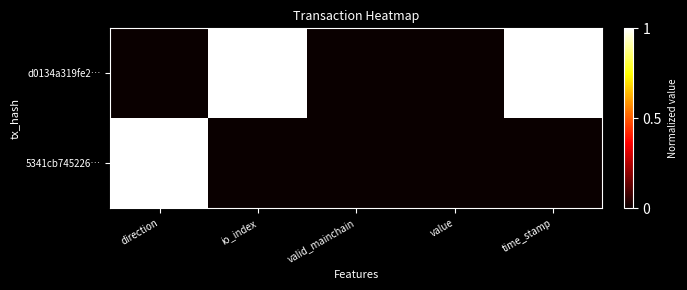

Which label corresponds to the largest value in the chart?

io_index